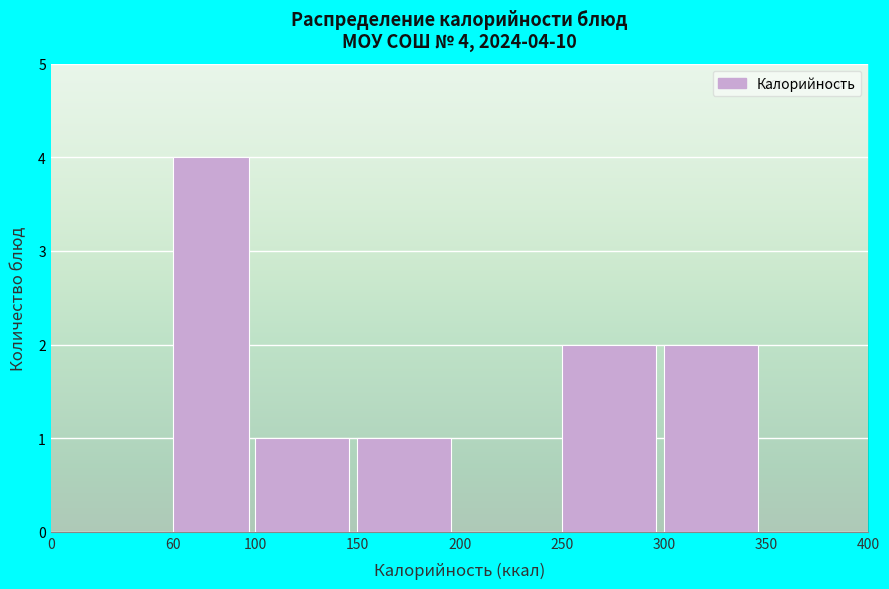

Which range on the x-axis has the tallest bar?

60 to 100